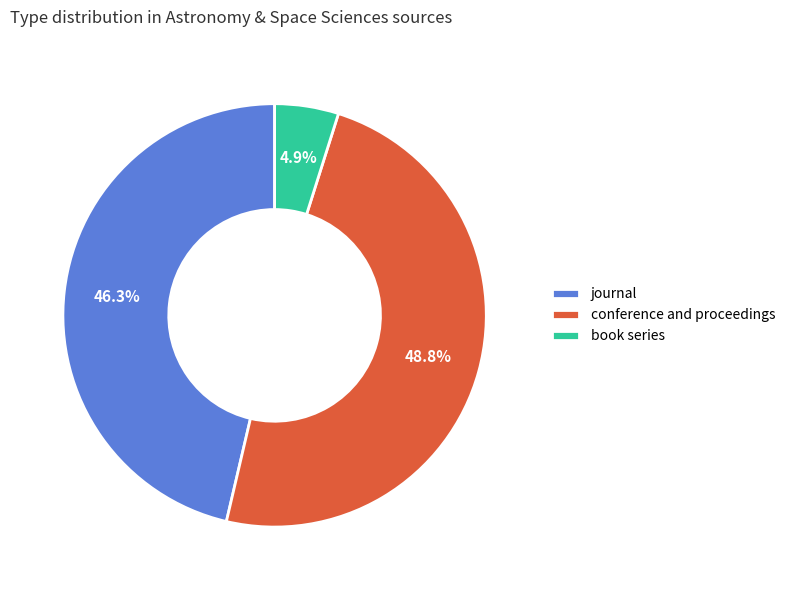

Is it true that book series is 5% of the pie?

True